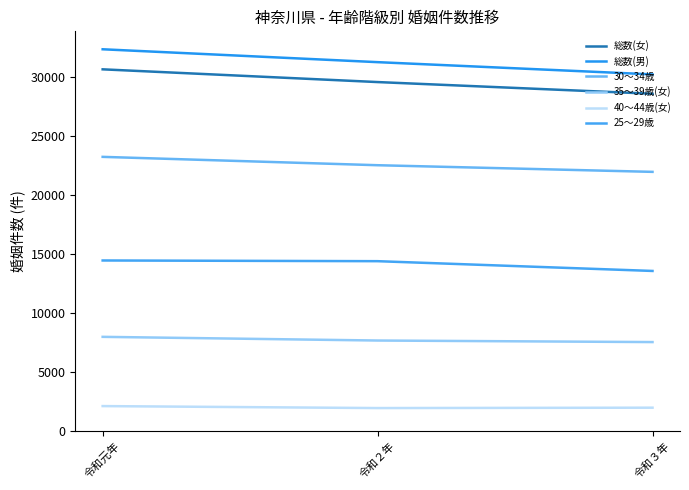

What is the approximate value of 総数(女) at 令和３年?

28598